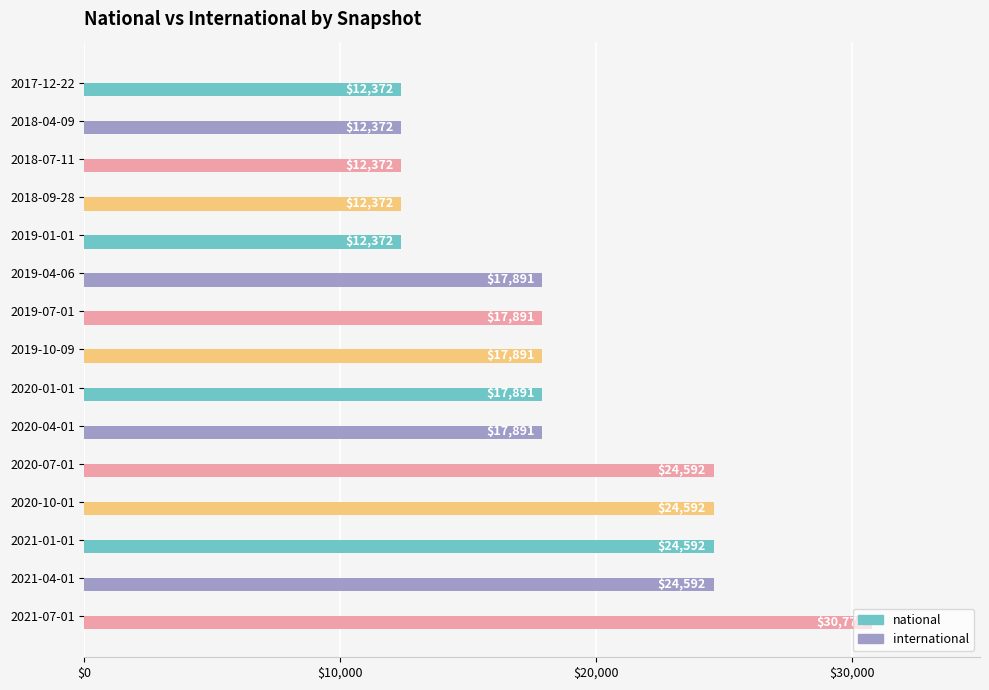

What is the value of the 9th bar from the top?

17891